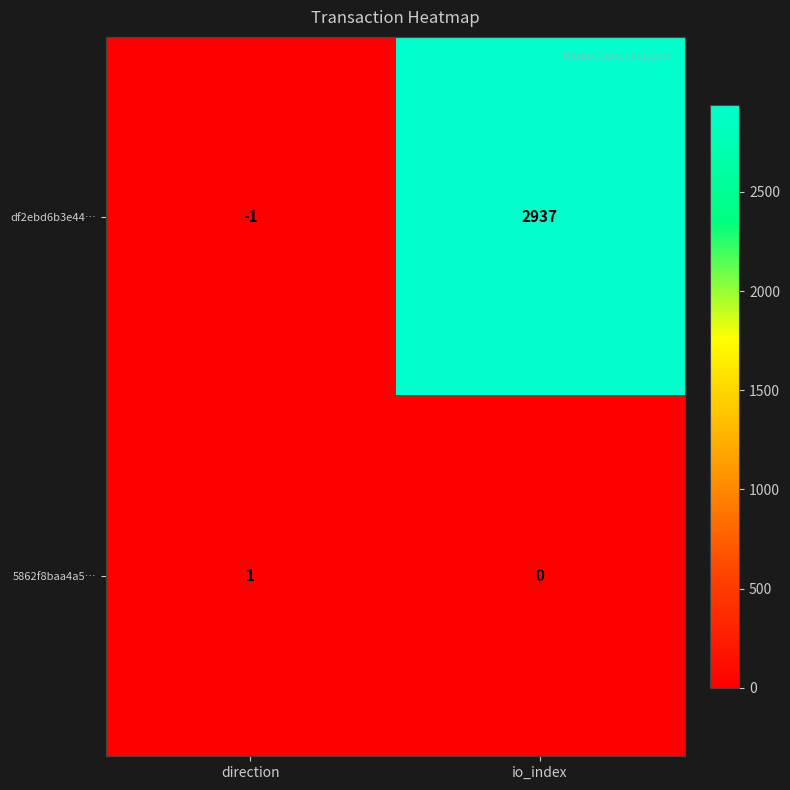

What is the average value of the df2ebd6b3e44… series?

1468